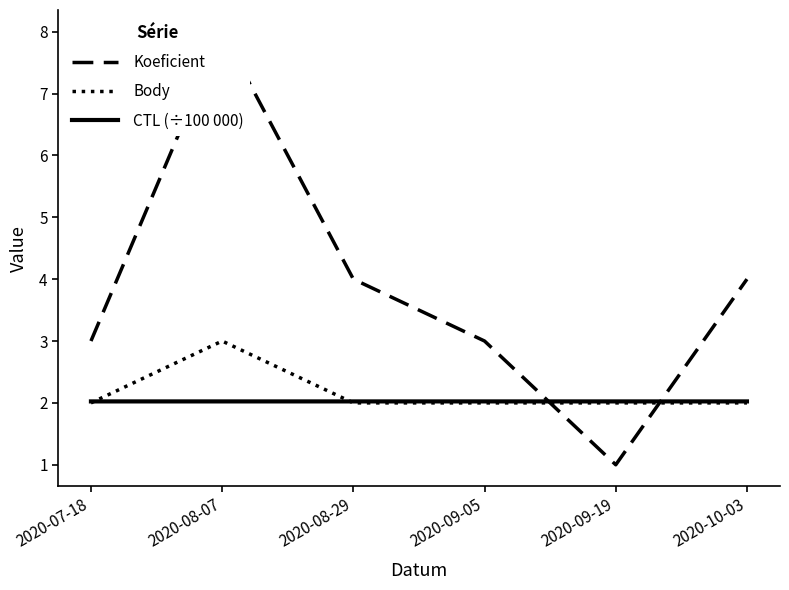

In Koeficient, how many points are lower than both neighbors (excluding endpoints)?

1